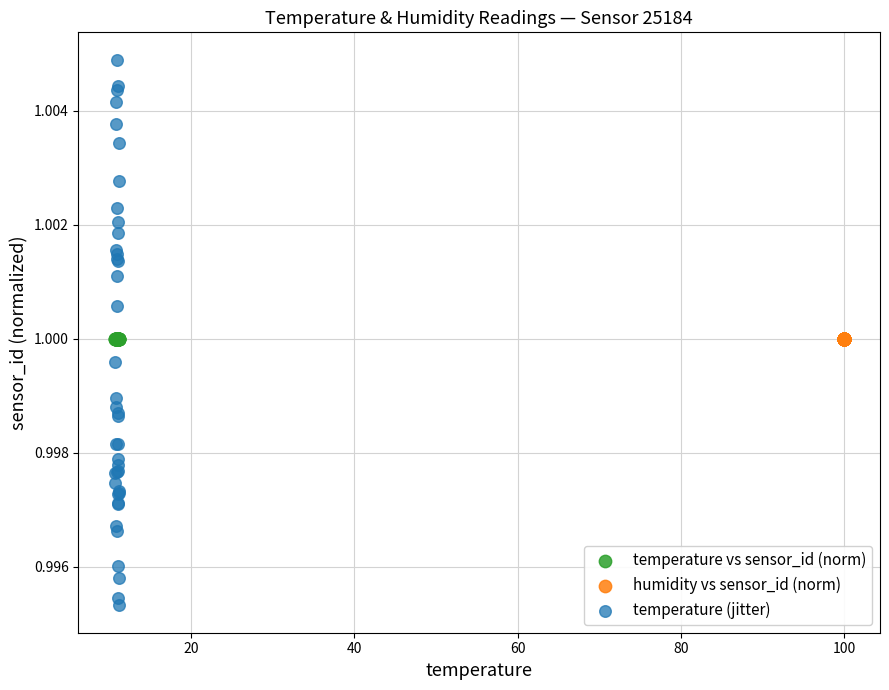

Which series reaches the maximum Y coordinate?

temperature (jitter)